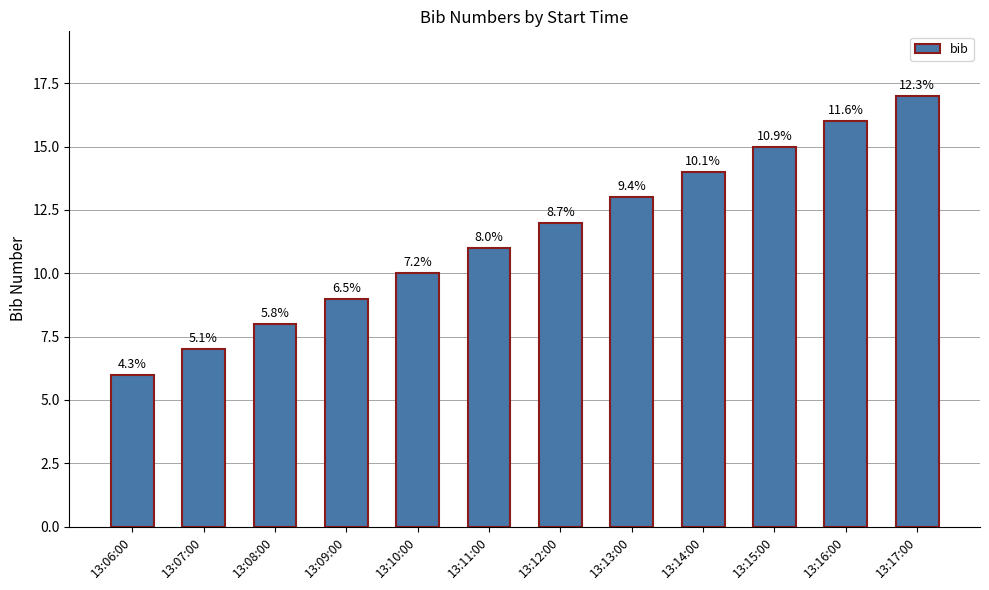

Reading right to left, extract all data points from this chart.

13:17:00=17	13:16:00=16	13:15:00=15	13:14:00=14	13:13:00=13	13:12:00=12	13:11:00=11	13:10:00=10	13:09:00=9	13:08:00=8	13:07:00=7	13:06:00=6